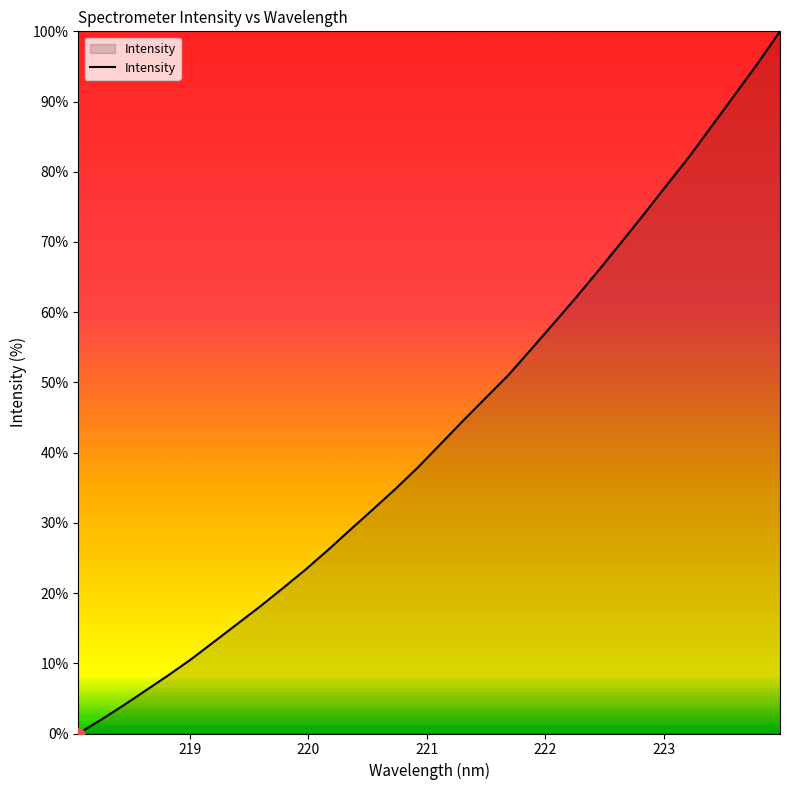

What is the difference between the maximum and minimum values?

100.0